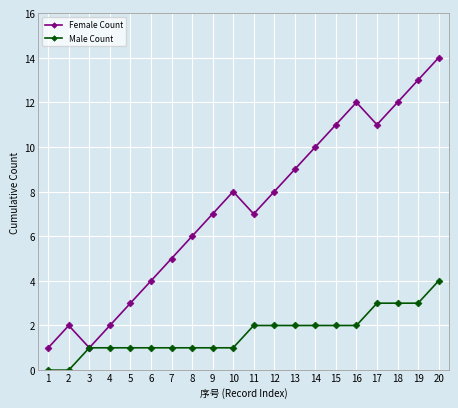

Is it true that Male Count equals 2 at 7?

False